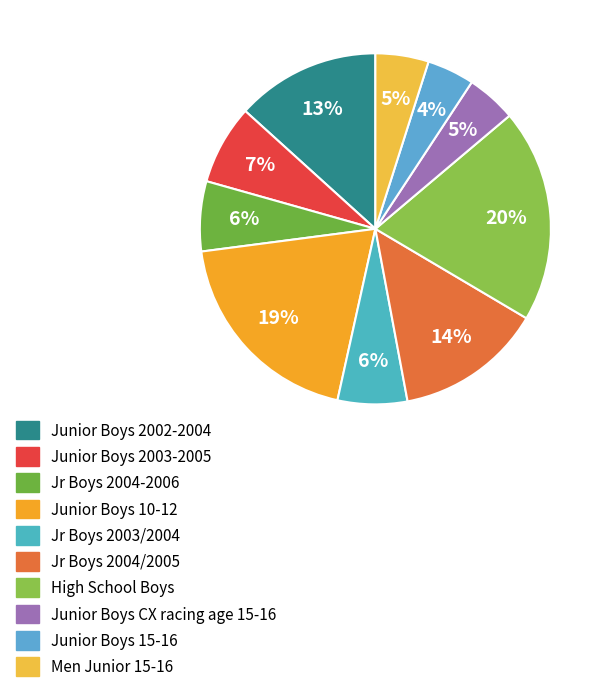

How many segments does this pie chart have?

10